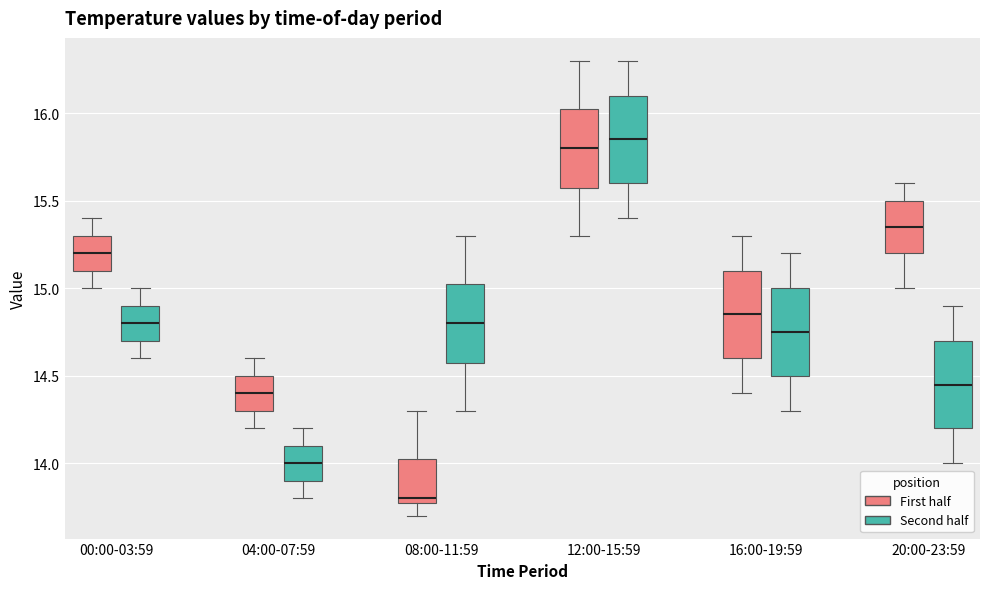

Reading left to right, read every box against the y-axis: the position of its median line, the range the box covers, and the ends of its whiskers. The values are not printed on the chart, so give them approximately, as read against the axis.

00:00-03:59 (First half): median 15.20, box 15.10 to 15.30, whiskers 15.00 to 15.40
00:00-03:59 (Second half): median 14.80, box 14.70 to 14.90, whiskers 14.60 to 15.00
04:00-07:59 (First half): median 14.40, box 14.30 to 14.50, whiskers 14.20 to 14.60
04:00-07:59 (Second half): median 14.00, box 13.90 to 14.10, whiskers 13.80 to 14.20
08:00-11:59 (First half): median 13.80 (just above the box's lower edge), box 13.80 to 14.05, whiskers 13.70 to 14.30
08:00-11:59 (Second half): median 14.80, box 14.60 to 15.05, whiskers 14.30 to 15.30
12:00-15:59 (First half): median 15.80, box 15.60 to 16.05, whiskers 15.30 to 16.30
12:00-15:59 (Second half): median 15.85, box 15.60 to 16.10, whiskers 15.40 to 16.30
16:00-19:59 (First half): median 14.85, box 14.60 to 15.10, whiskers 14.40 to 15.30
16:00-19:59 (Second half): median 14.75, box 14.50 to 15.00, whiskers 14.30 to 15.20
20:00-23:59 (First half): median 15.35, box 15.20 to 15.50, whiskers 15.00 to 15.60
20:00-23:59 (Second half): median 14.45, box 14.20 to 14.70, whiskers 14.00 to 14.90